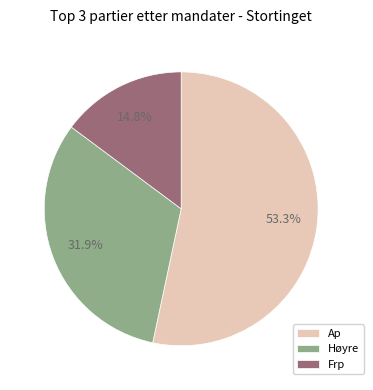

What percentage is NOT represented by Frp?

85.2%